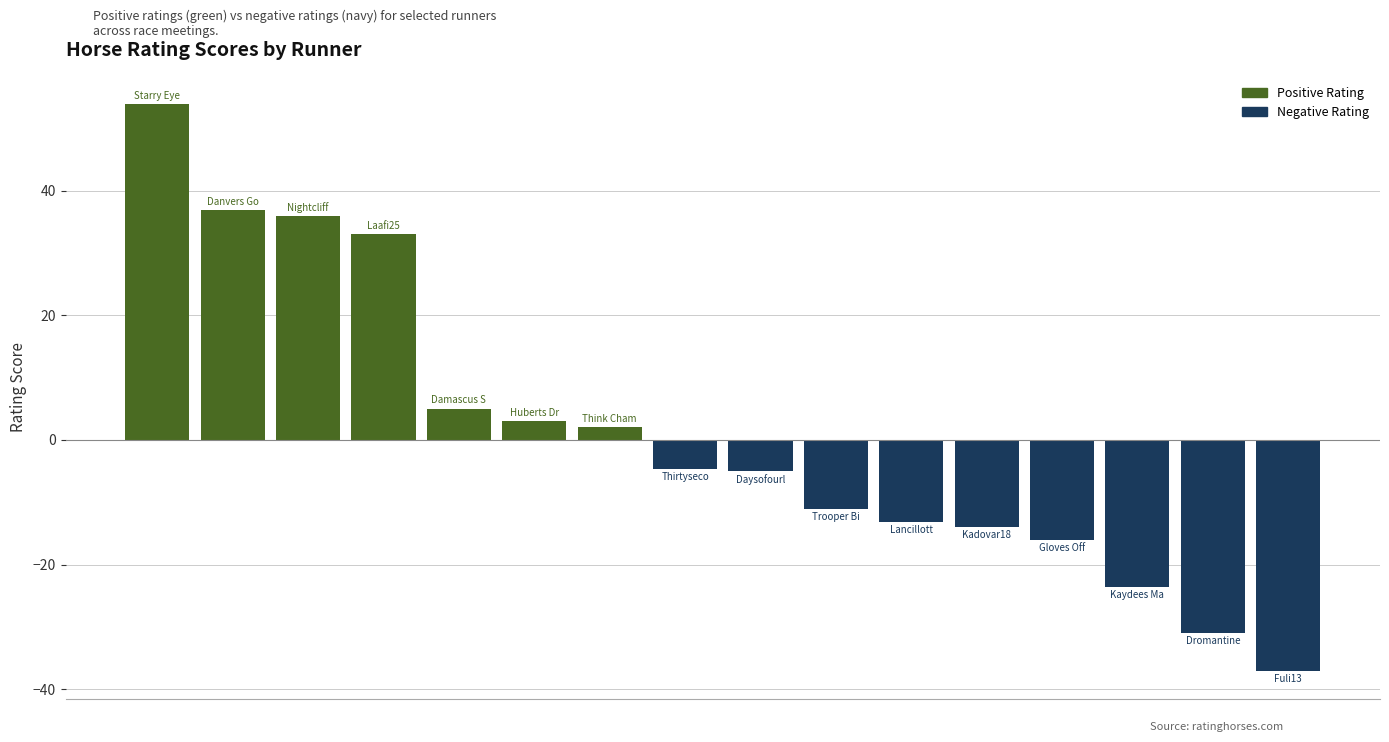

Count the number of data series in this chart.

1